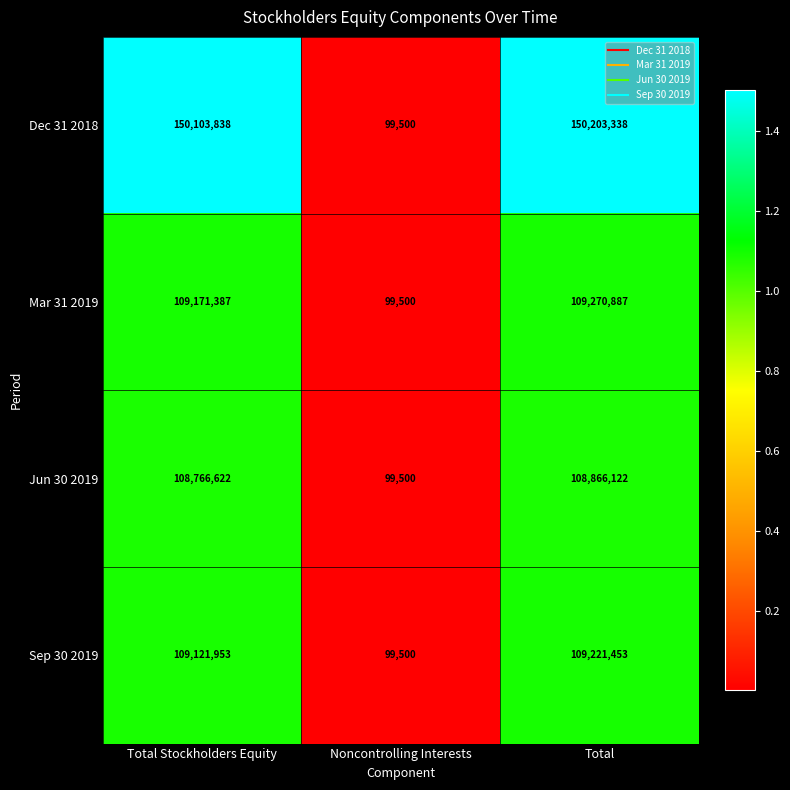

What is the approximate value of Mar 31 2019 at Total, to the nearest 10?

109270890